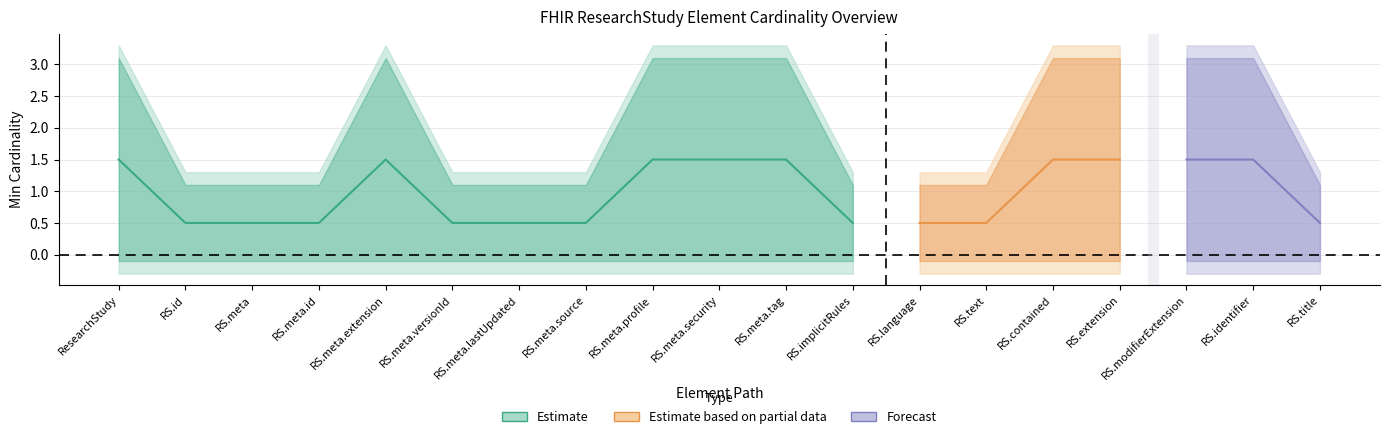

Between ResearchStudy.meta.profile and ResearchStudy.text, which series saw the biggest shift?

Estimate based on partial data